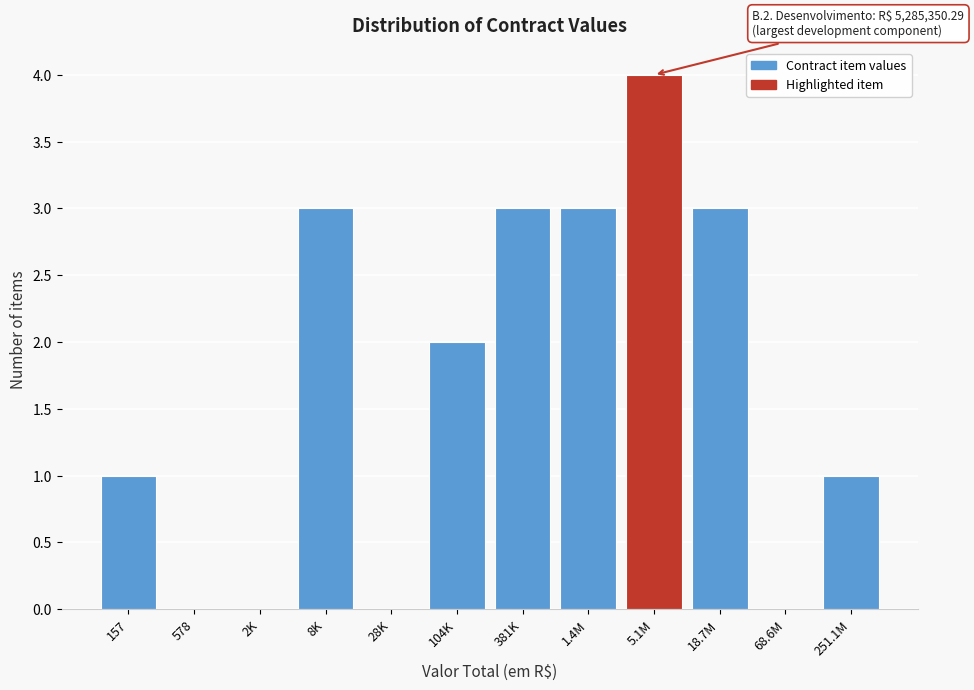

Reading right to left, list all the values displayed in this chart.

251.1M=1	68.6M=0	18.7M=3	5.1M=4	1.4M=3	381K=3	104K=2	28K=0	8K=3	2K=0	578=0	157=1